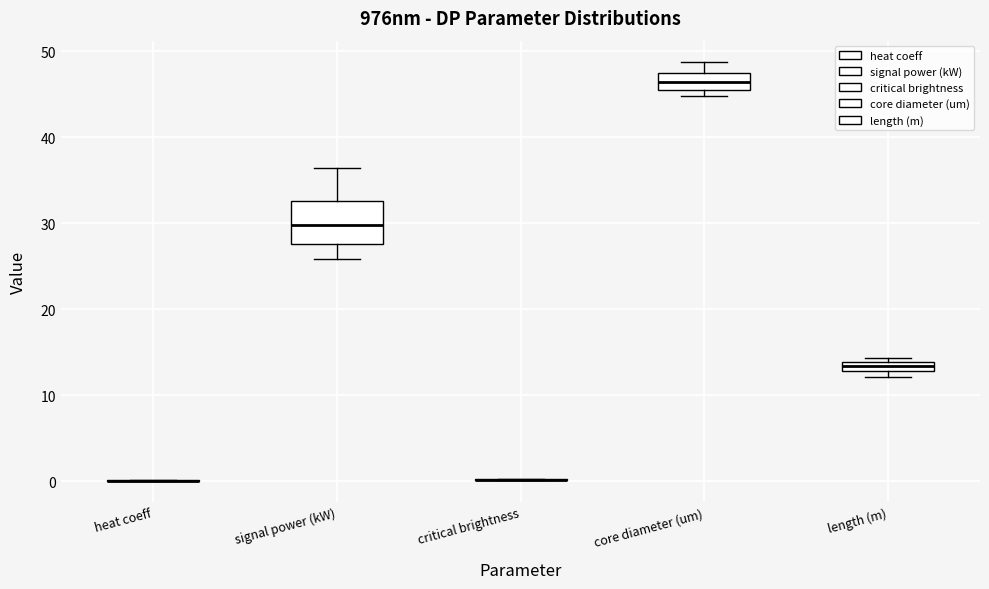

Comparing the boxes themselves (not the whiskers), which one is the tallest?

signal power (kW)